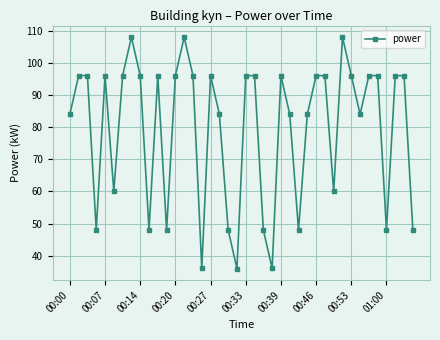

True or false: there are more than 1 points higher than both neighbors.

True